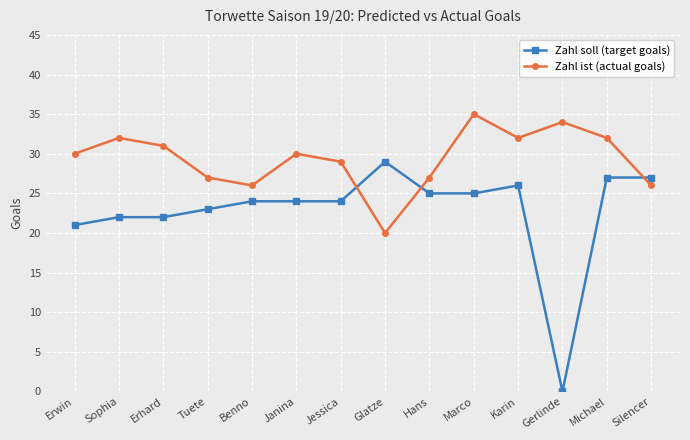

What is the spread (max minus min) of values at Karin?

6